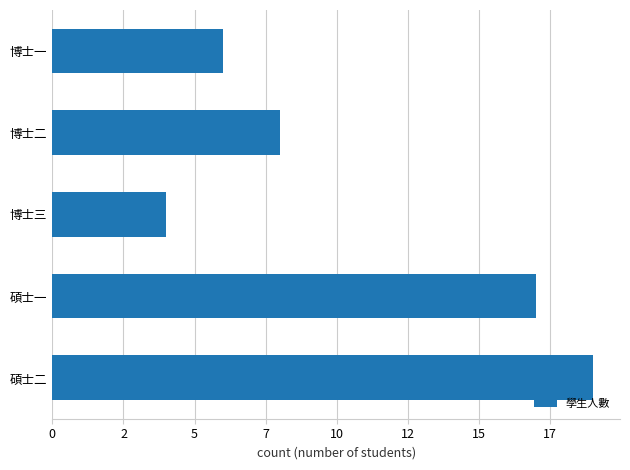

Does the chart contain any negative values?

No